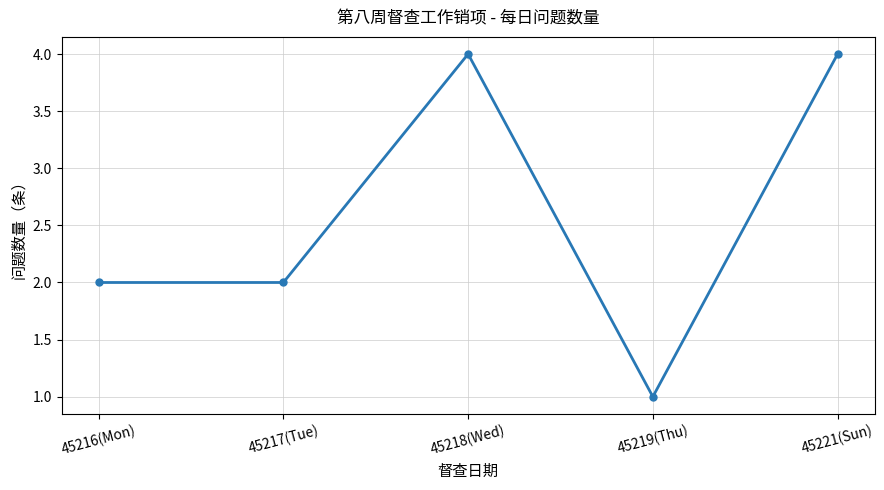

What is the change in value from 45217(Tue) to 45218(Wed)?

+2